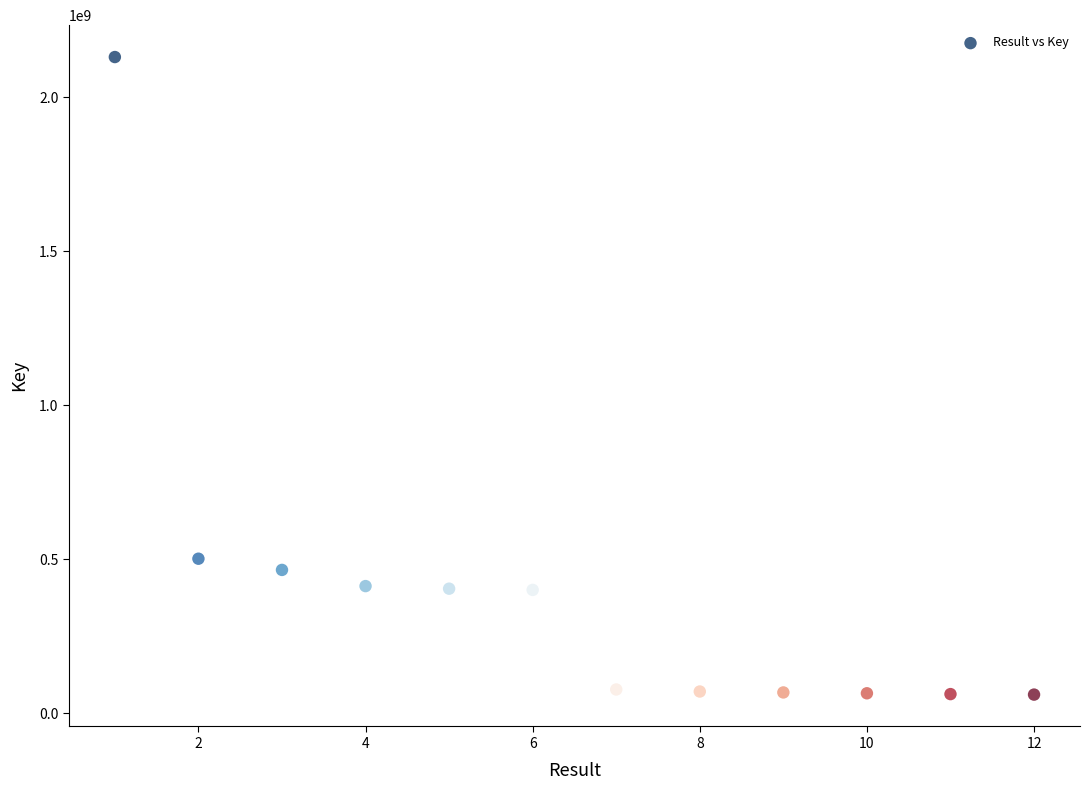

What Y value in the scatter plot is closest to 1095036905?

501406813